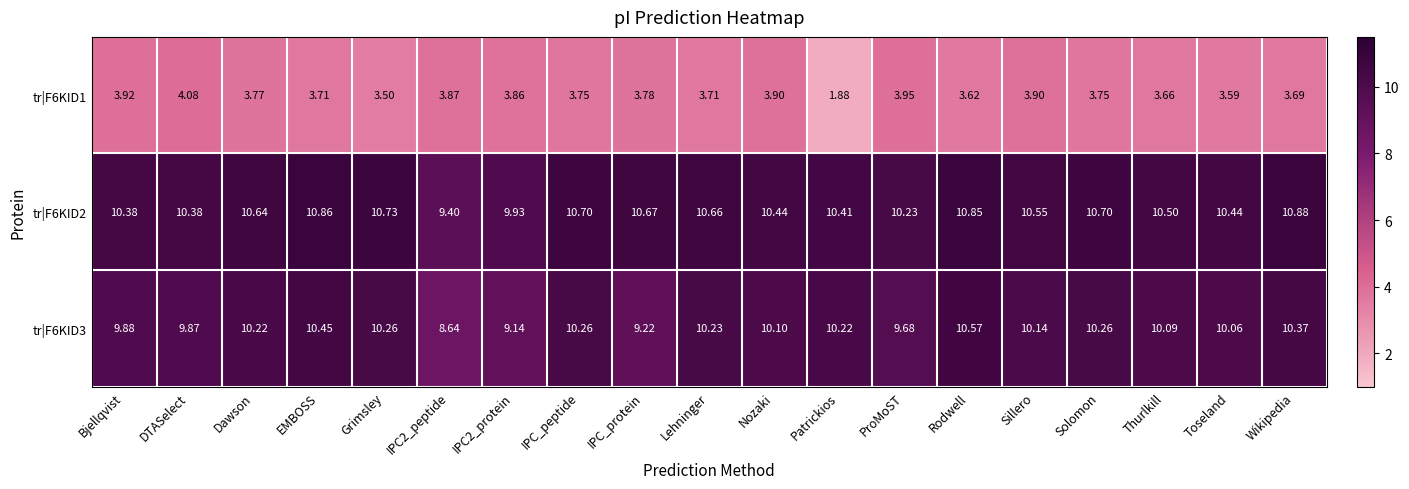

At which category is the sum across all series the highest?

Rodwell